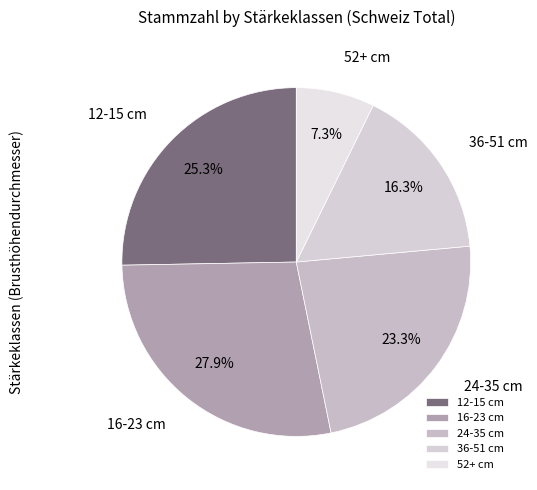

Which slice is the smallest?

52+ cm